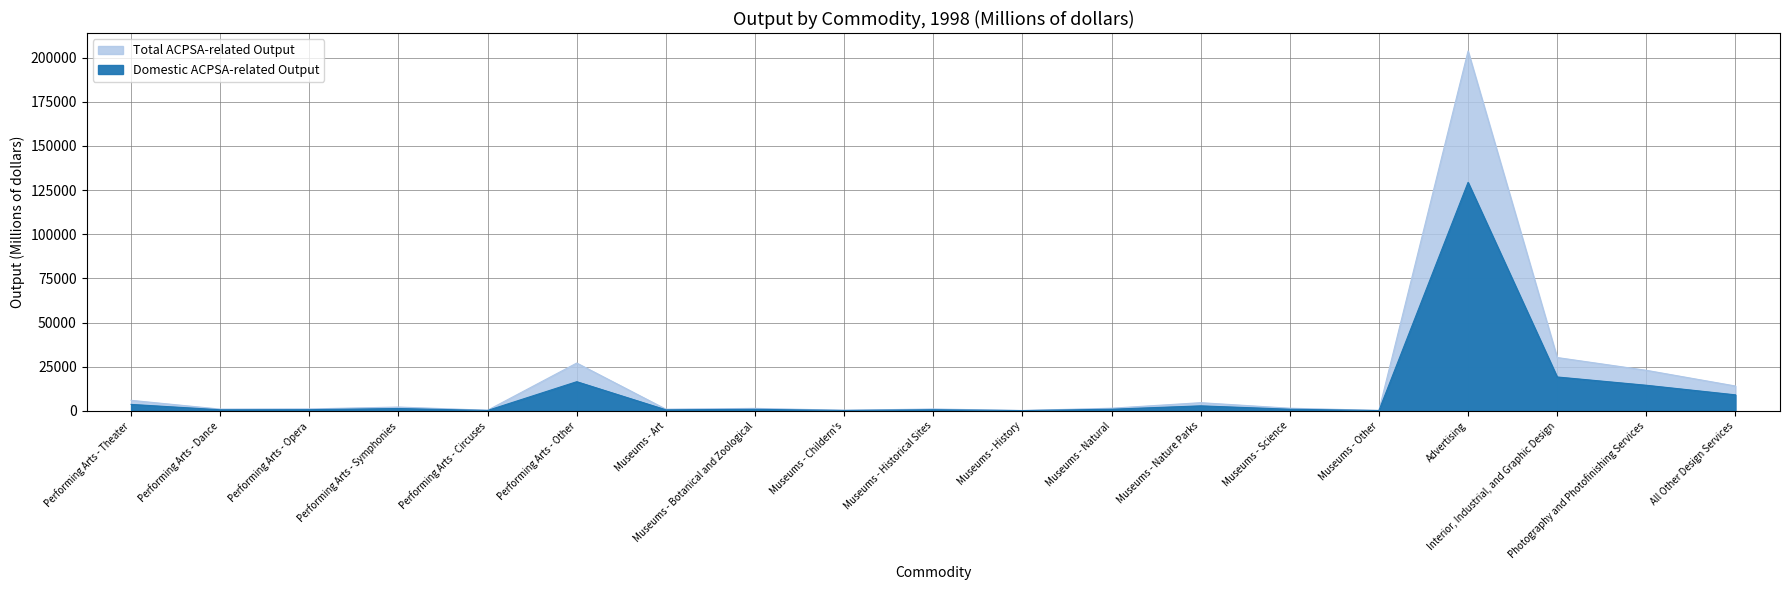

What is the average value of the Total ACPSA-related Output series?

16830